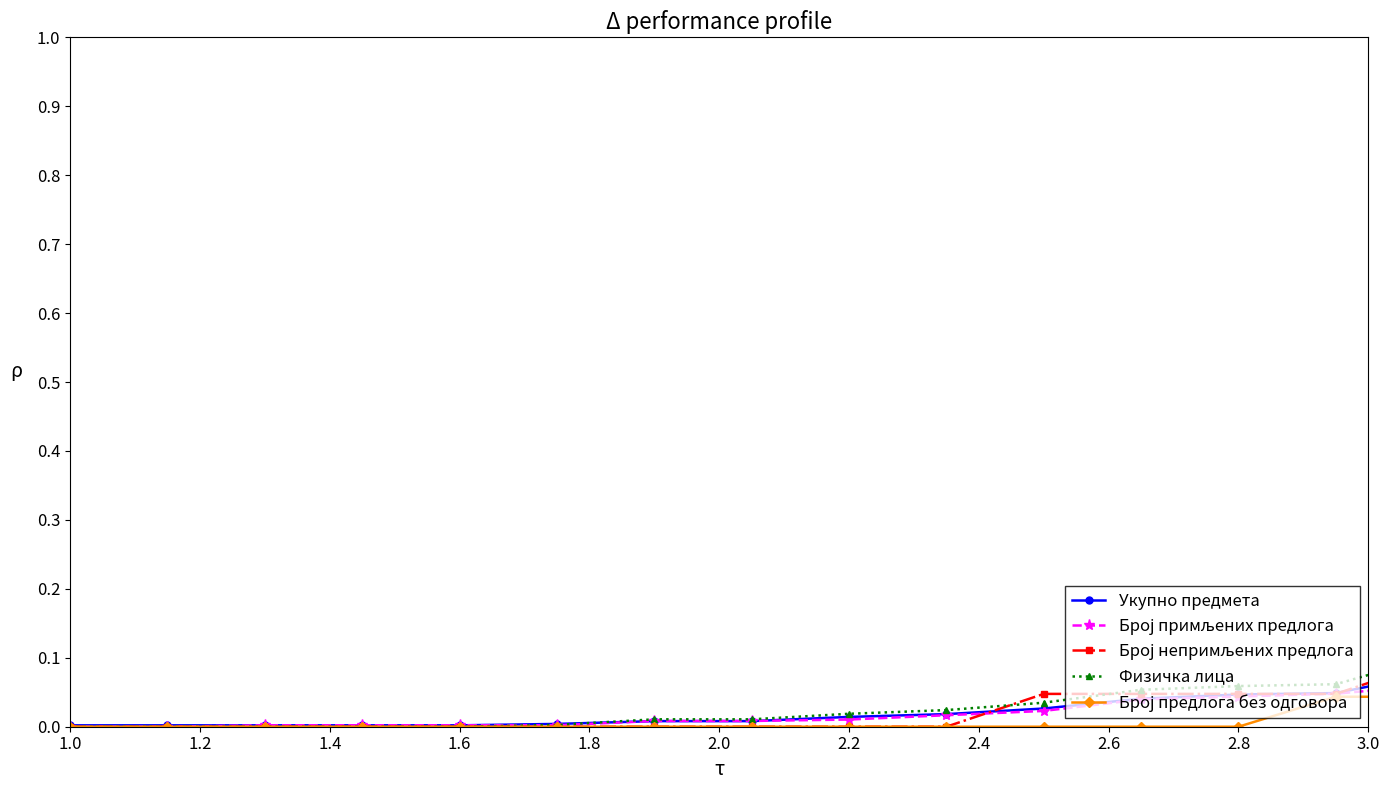

What is the maximum value for Укупно предмета?

1.0